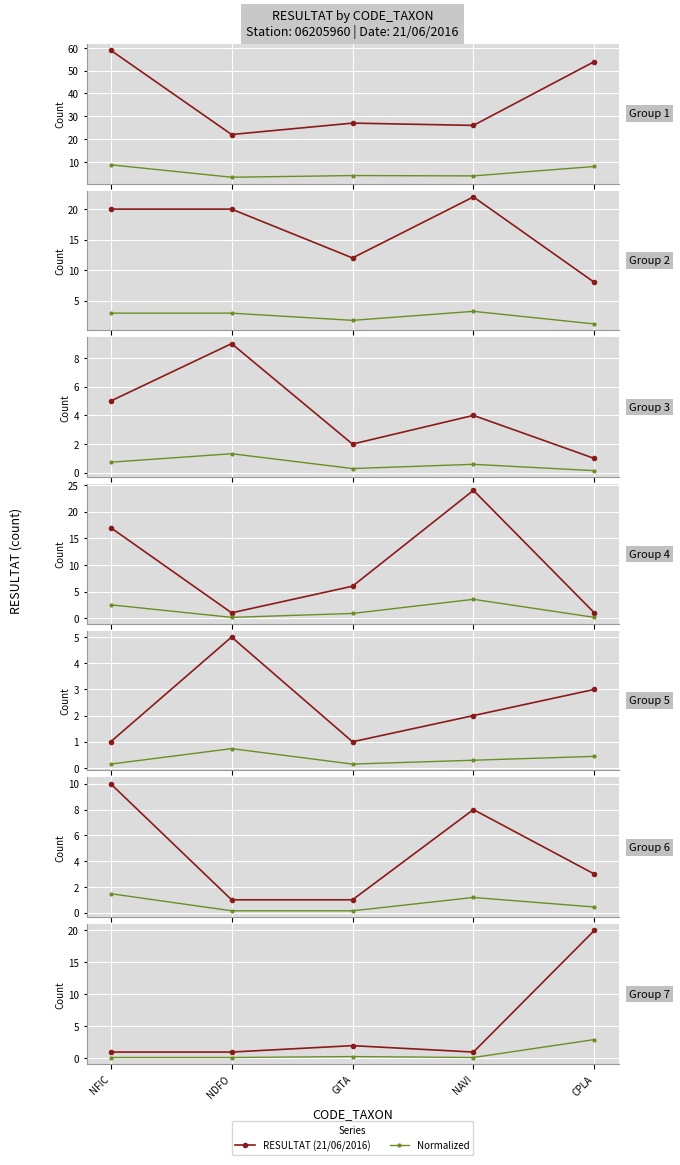

True or false: Normalized has more than 1 points higher than both neighbors.

False